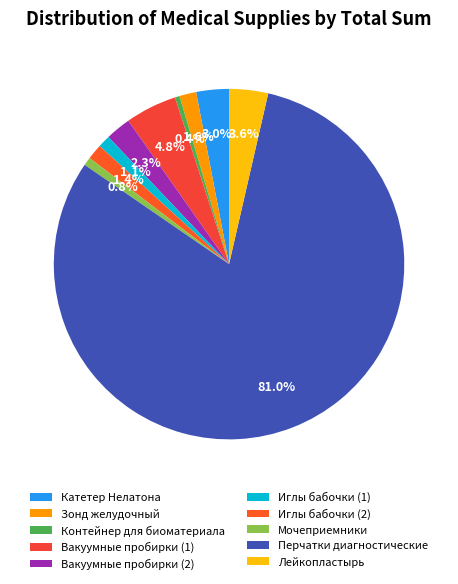

True or false: Мочеприемники accounts for 1% of the total.

True